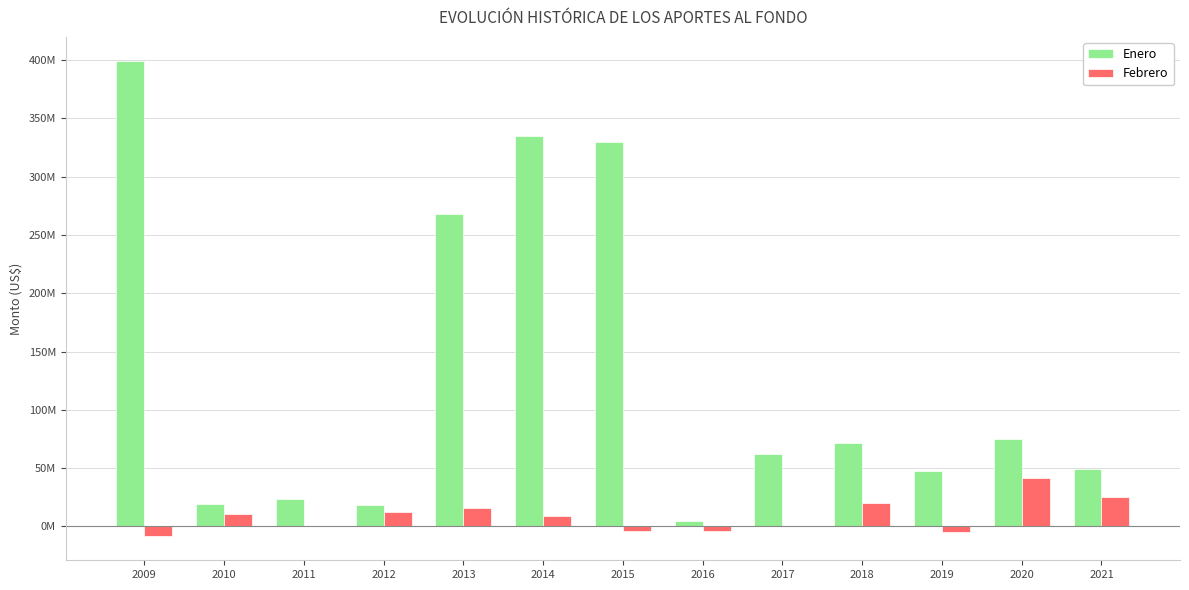

Rank the categories by Febrero value from highest to lowest.

2020, 2021, 2018, 2013, 2012, 2010, 2014, 2011, 2017, 2016, 2015, 2019, 2009